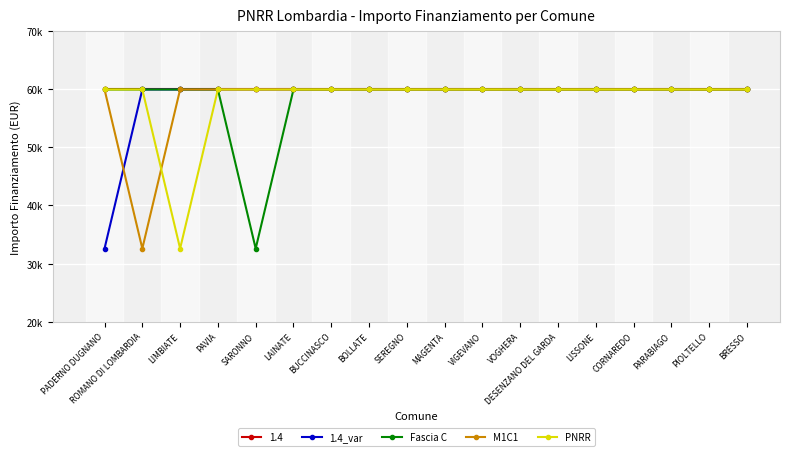

What position from the right is MAGENTA?

9